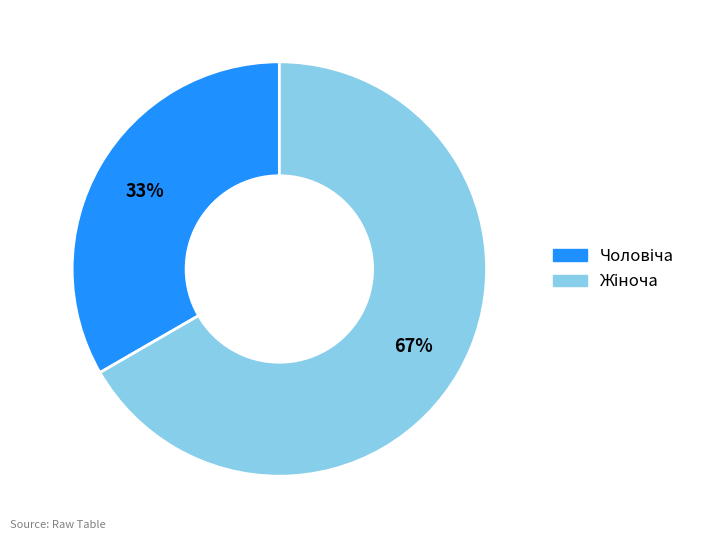

Does any single category account for the majority?

Yes